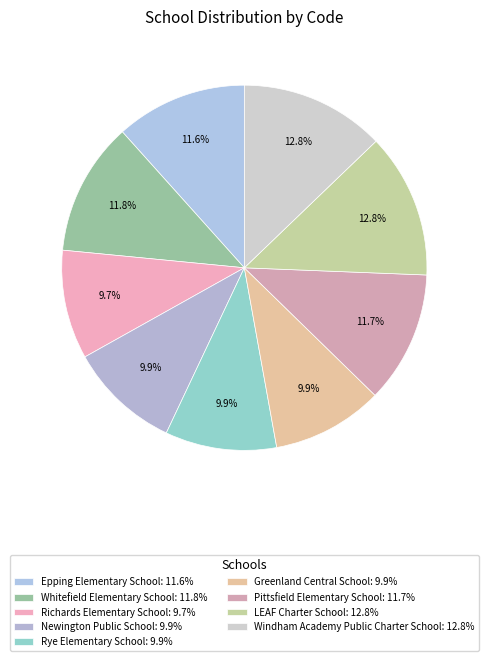

Count the number of slices in the pie.

9